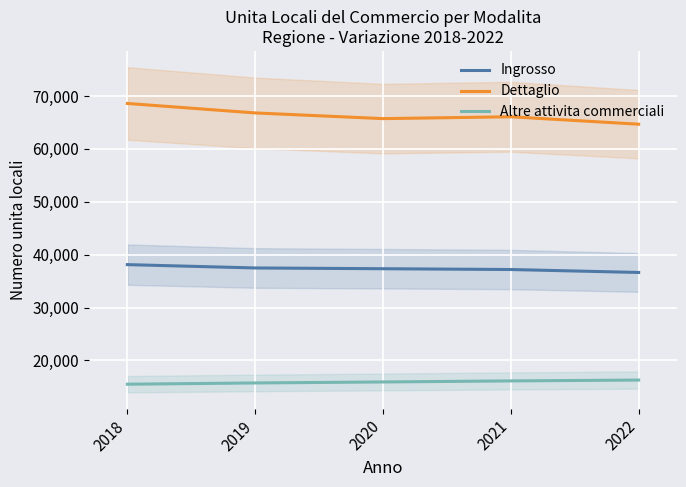

The Altre attivita commerciali series shows 26513 at 2022. True or false?

False